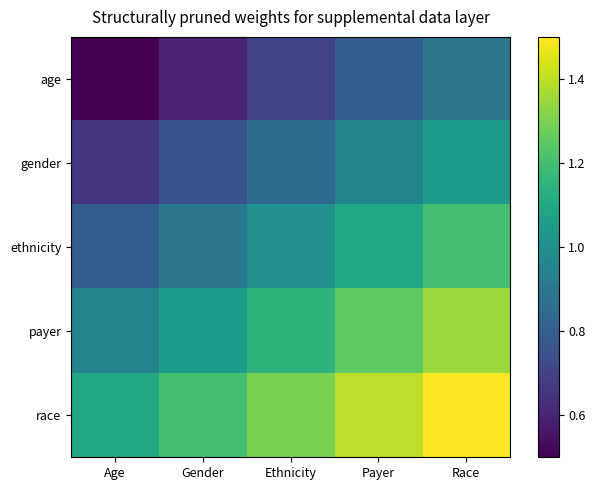

At Age, list the series in order from largest to smallest.

race, payer, ethnicity, gender, age